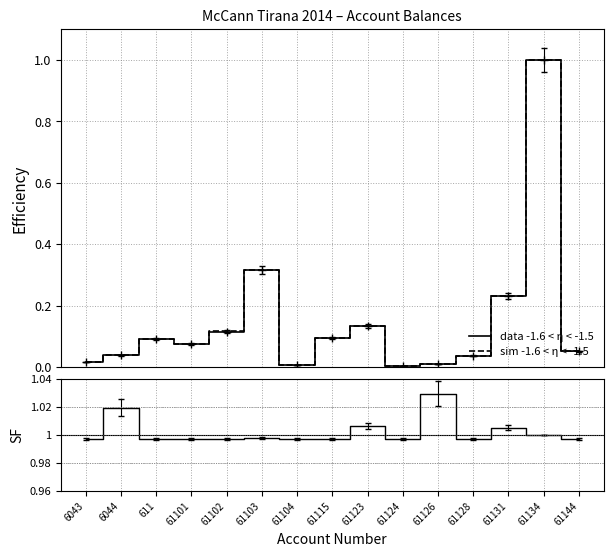

What is the spread (max minus min) of values at 61101?

0.9